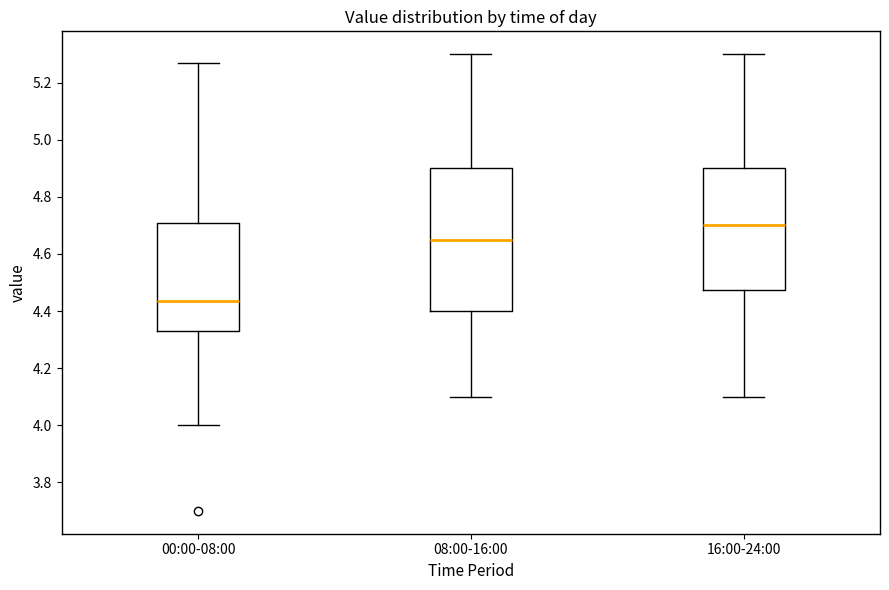

Which box has the highest median line?

16:00-24:00